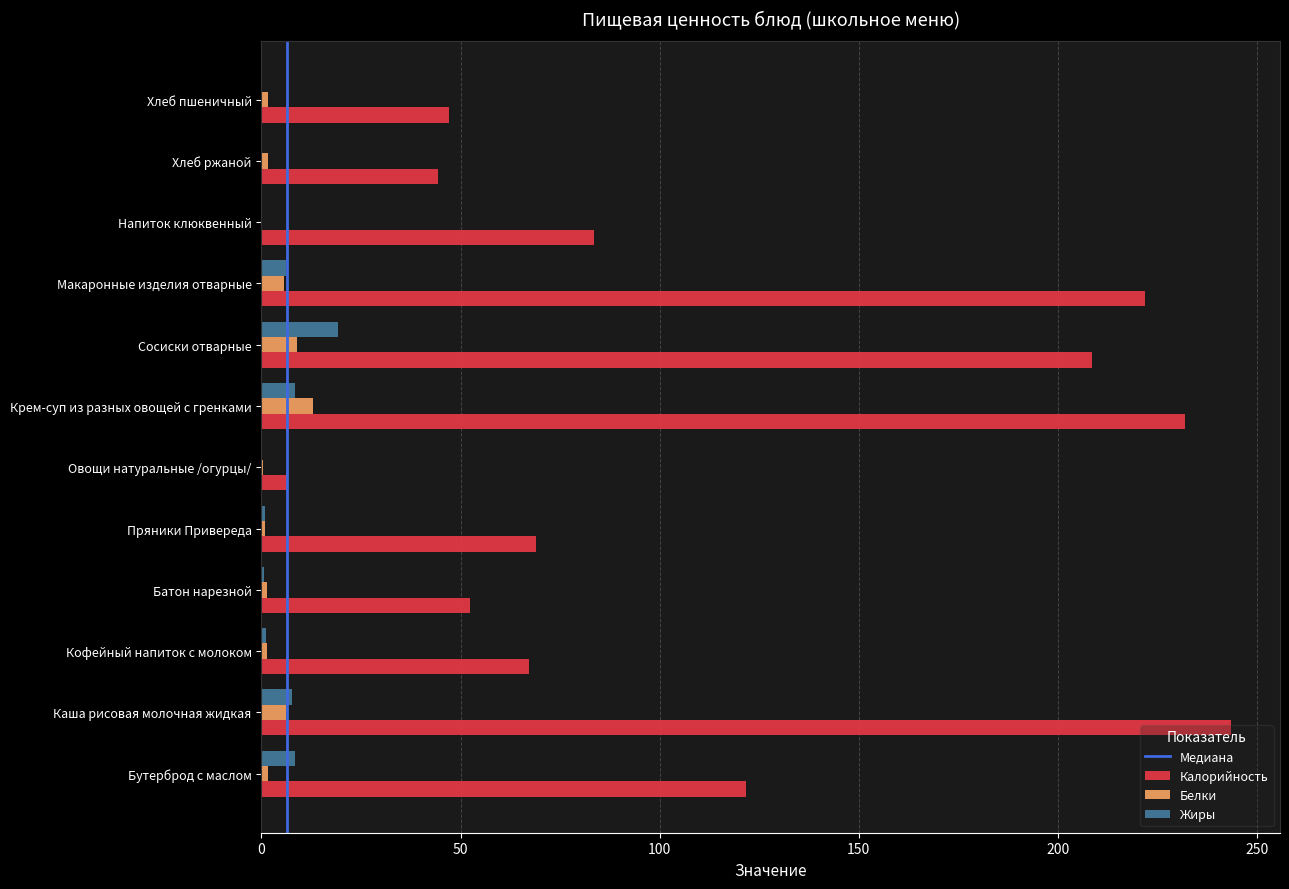

Which series has the largest range (max minus min)?

Калорийность